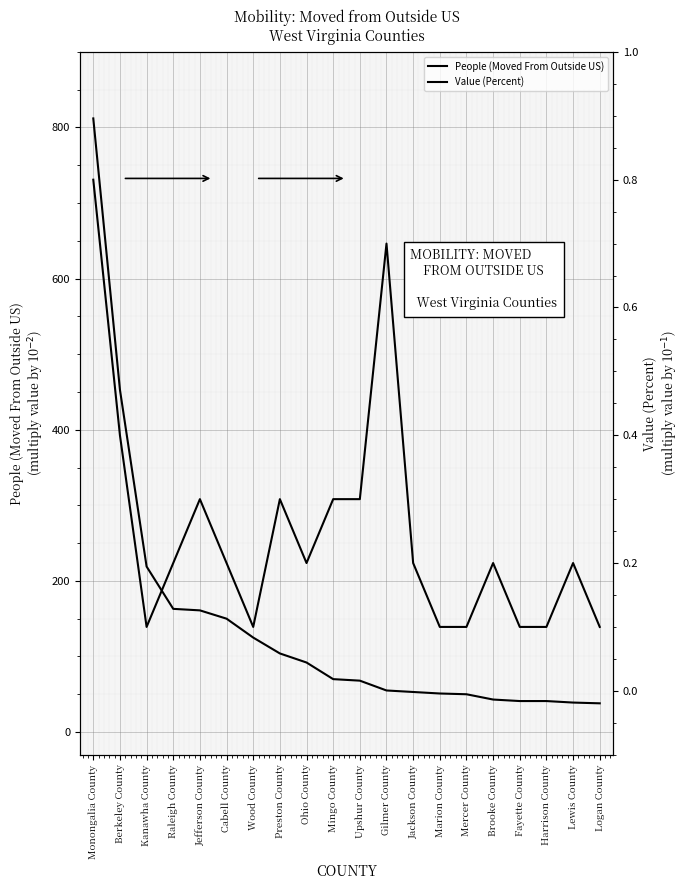

Which has a higher value, Upshur County or Berkeley County?

Berkeley County